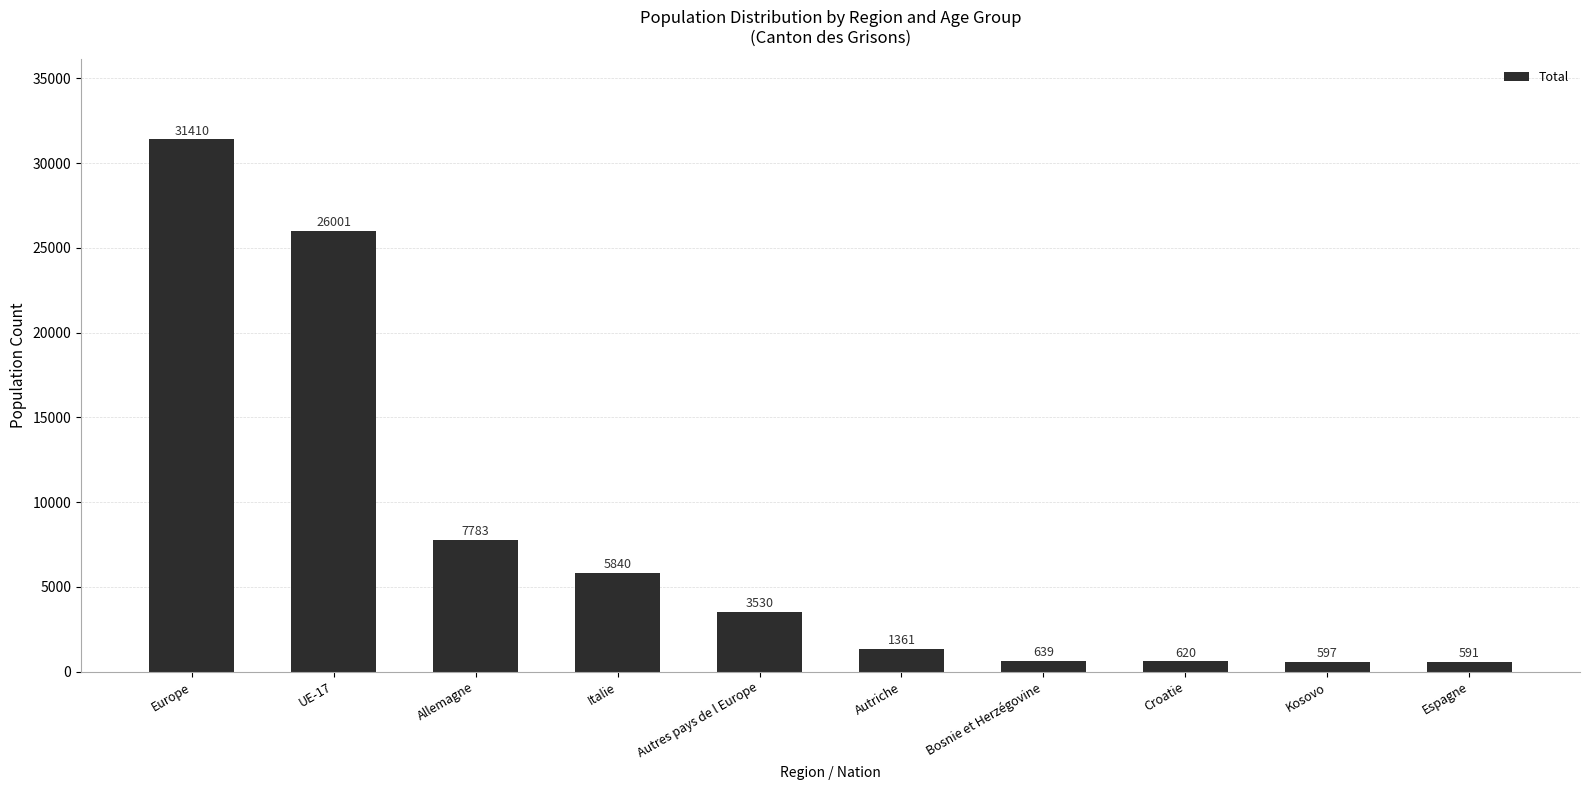

Rank the categories by value from lowest to highest.

Espagne, Kosovo, Croatie, Bosnie et Herzégovine, Autriche, Autres pays de l Europe, Italie, Allemagne, UE-17, Europe